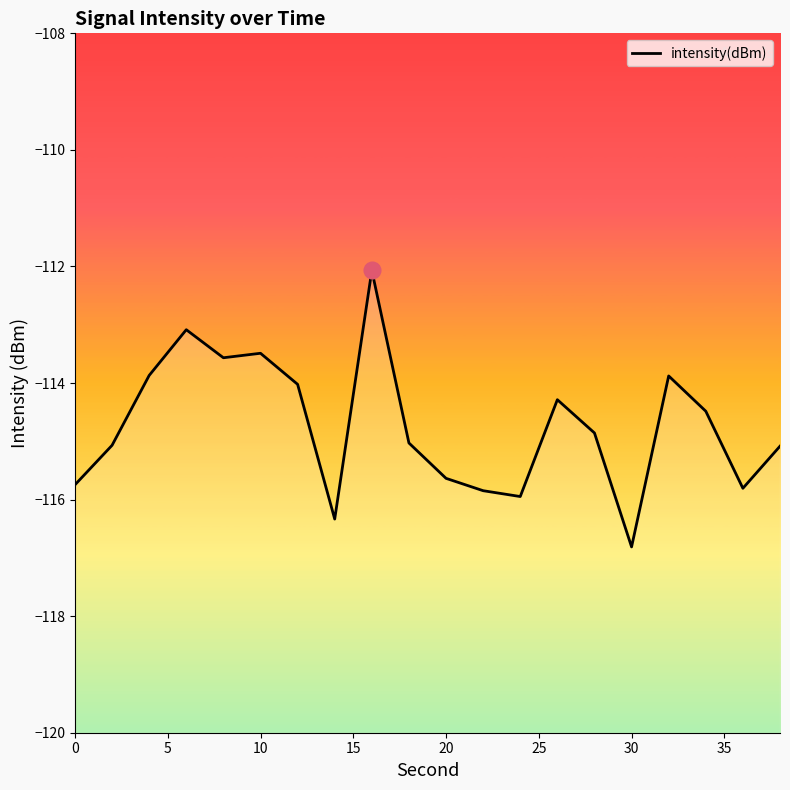

What is the difference between the maximum and minimum values?

4.7